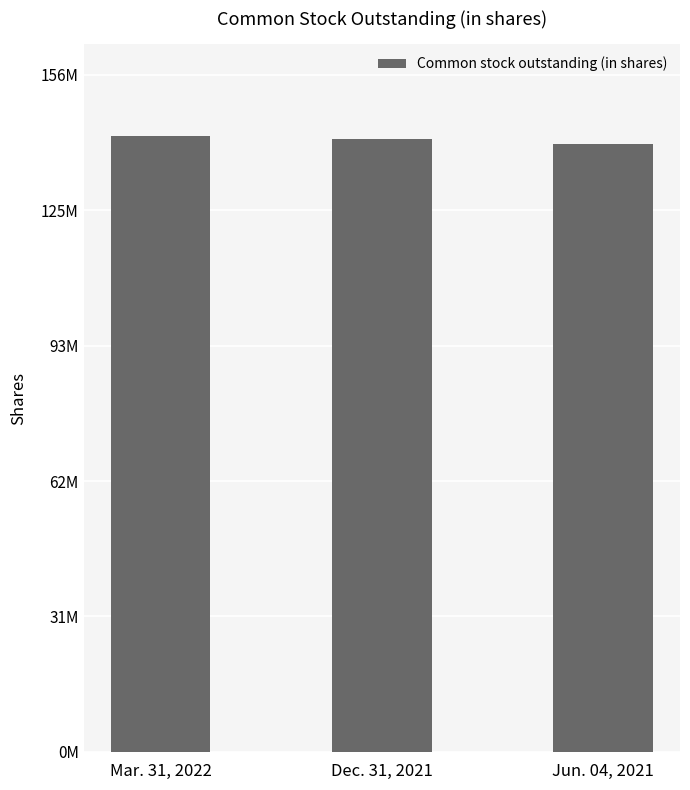

Are the bars horizontal?

No